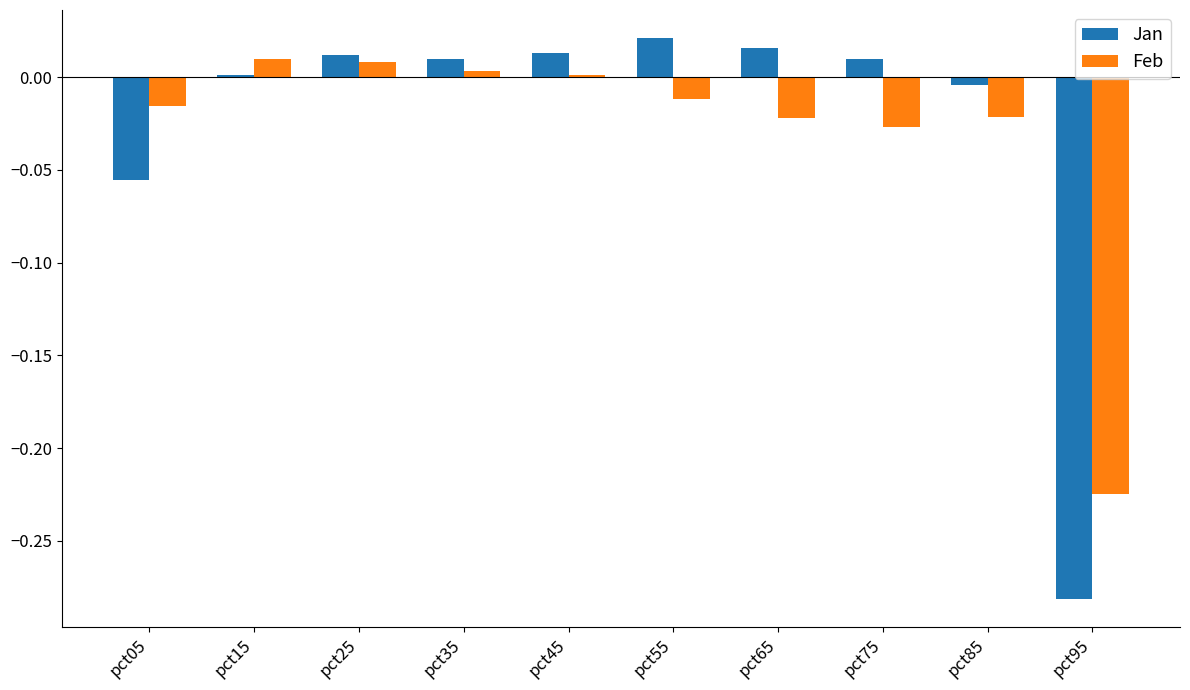

Is the value of Feb at pct65 greater than the value of Jan at pct55?

No